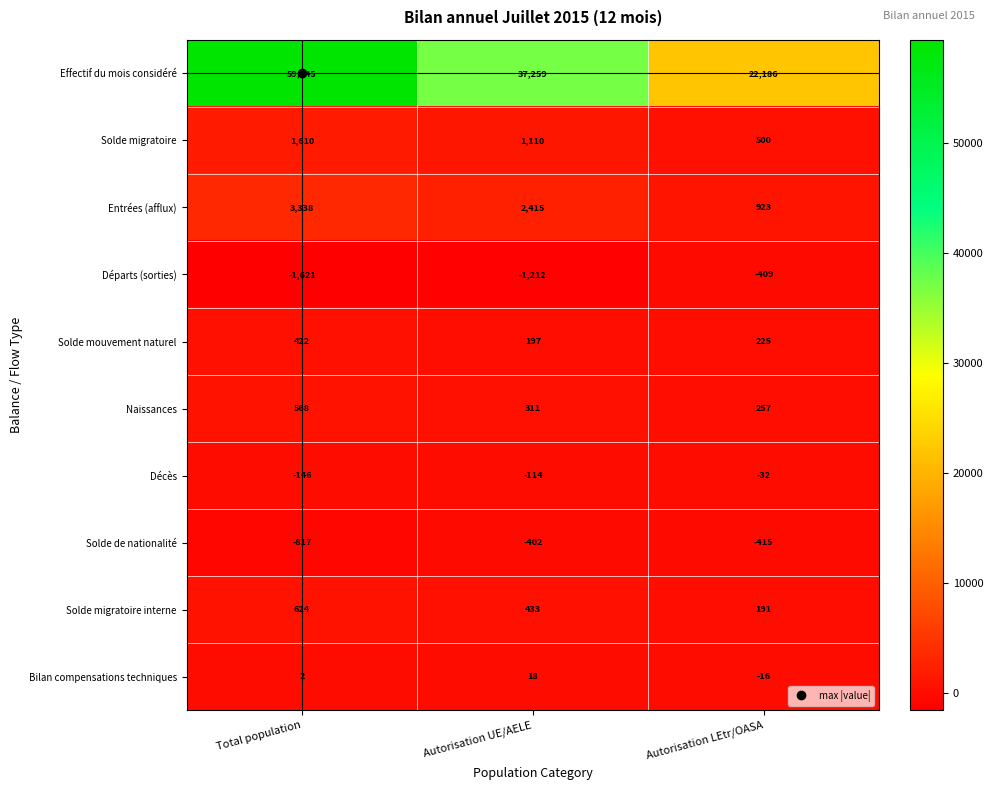

Rank the series at Autorisation LEtr/OASA from highest to lowest value.

Effectif du mois considéré, Entrées (afflux), Solde migratoire, Naissances, Solde mouvement naturel, Solde migratoire interne, Bilan compensations techniques, Décès, Départs (sorties), Solde de nationalité